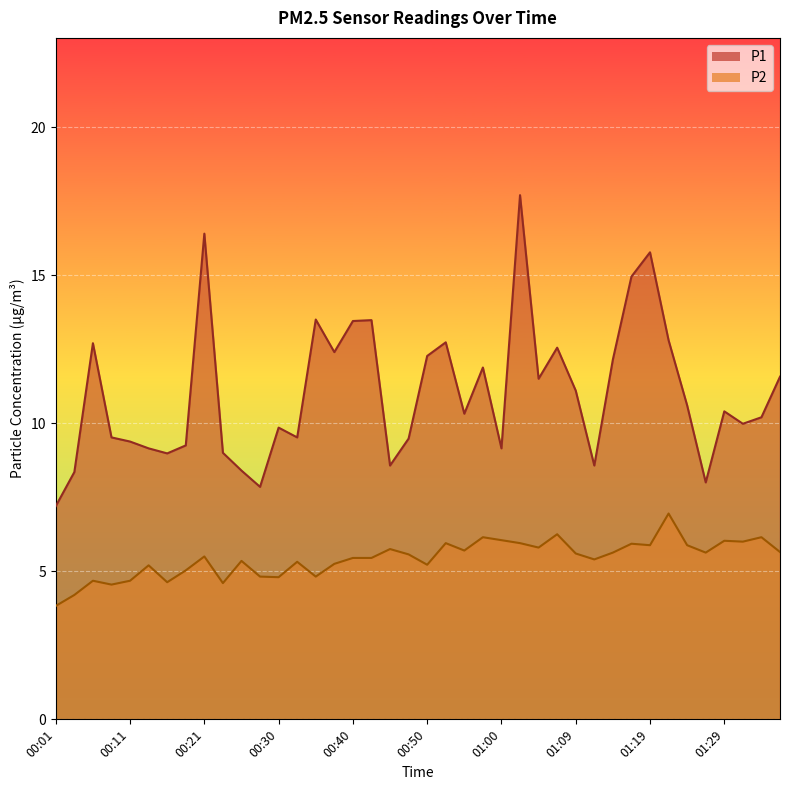

At which category is the sum across all series the highest?

01:02